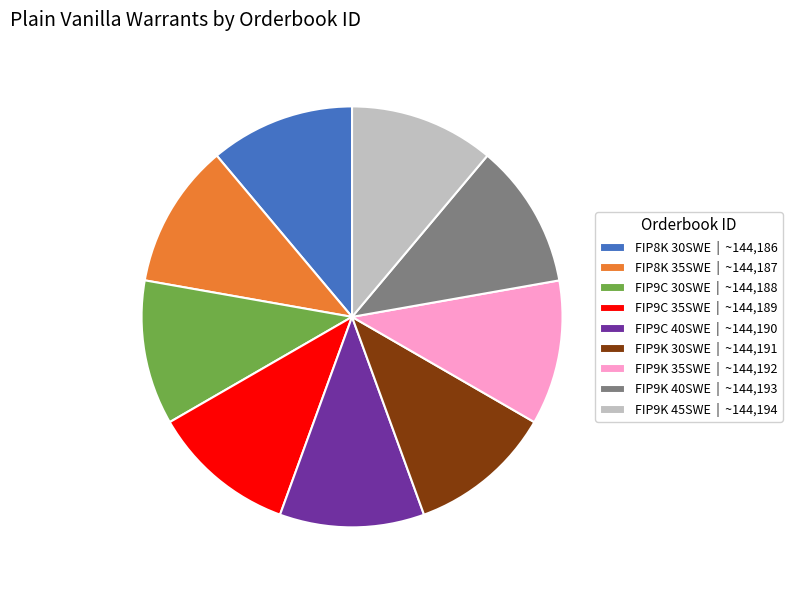

The FIP8K 35SWE | ~144,187 slice represents 11% of the pie. True or false?

True